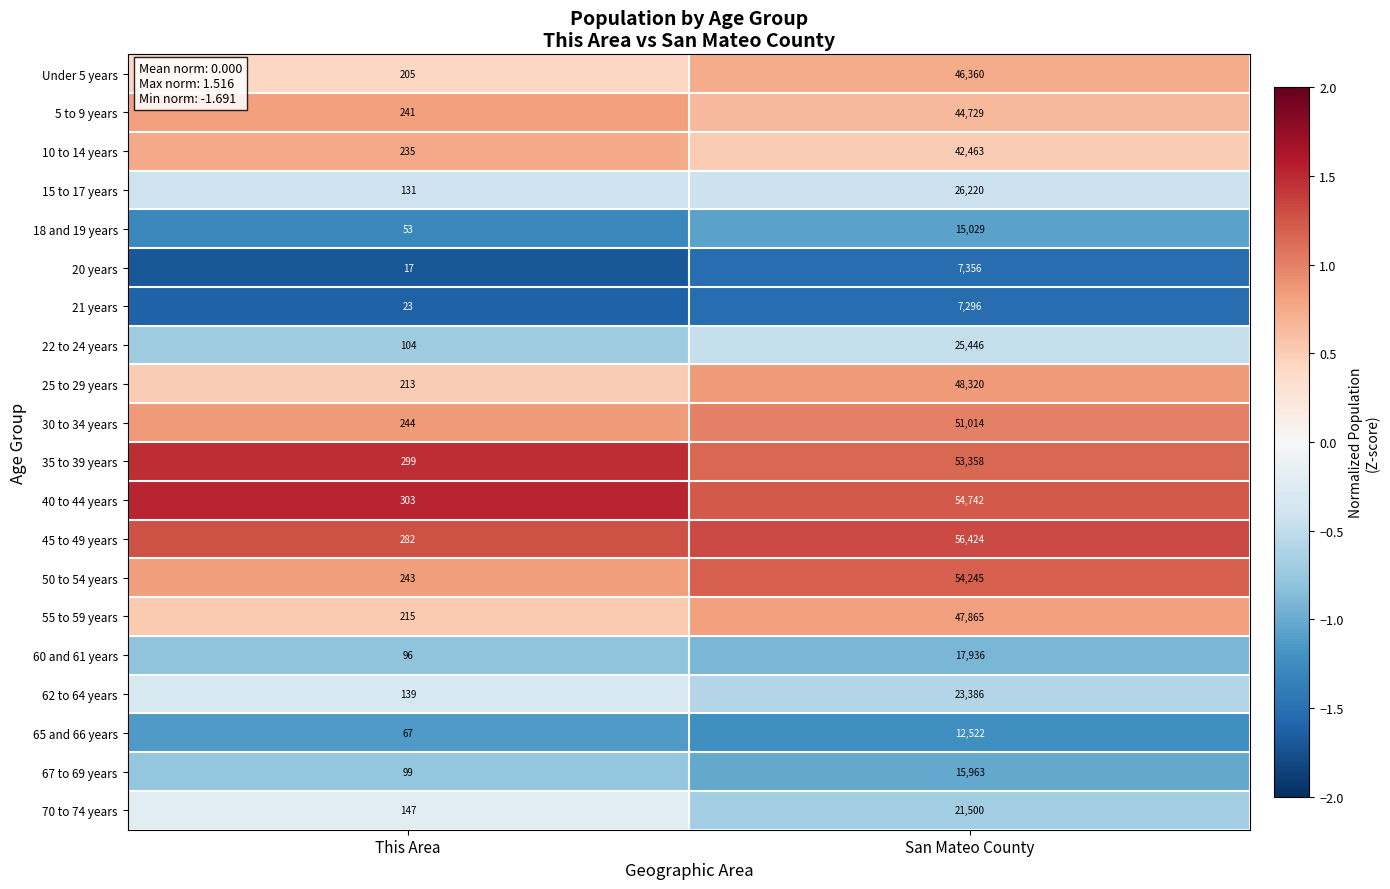

True or false: 21 years has a value of 3574 at San Mateo County.

False